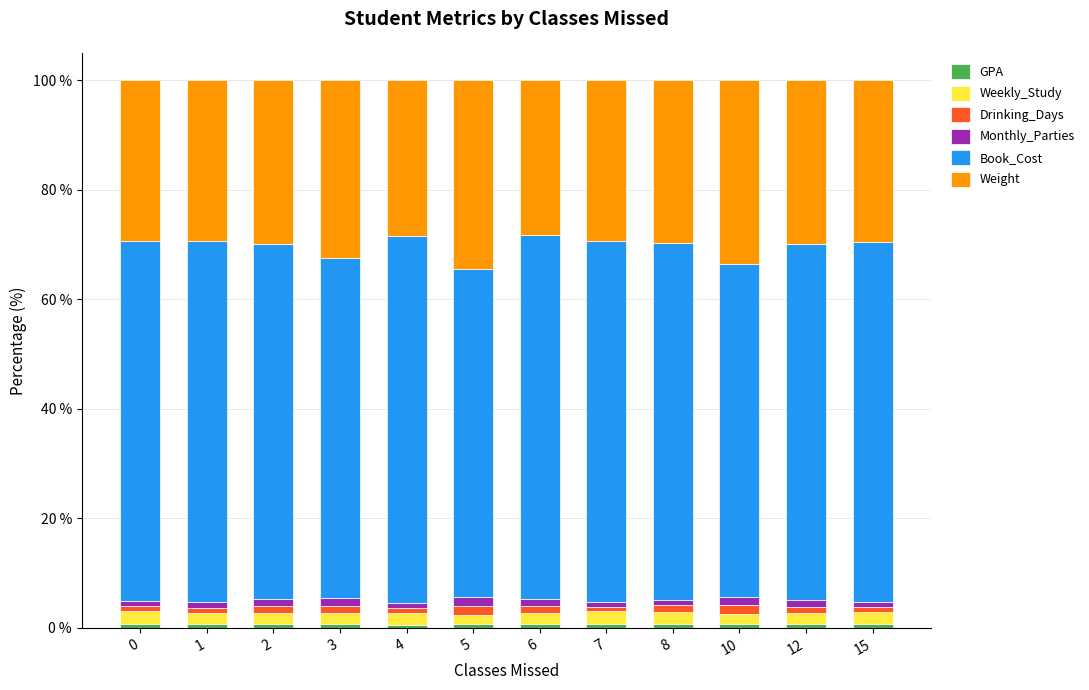

Which category has the highest value in the GPA series?

8